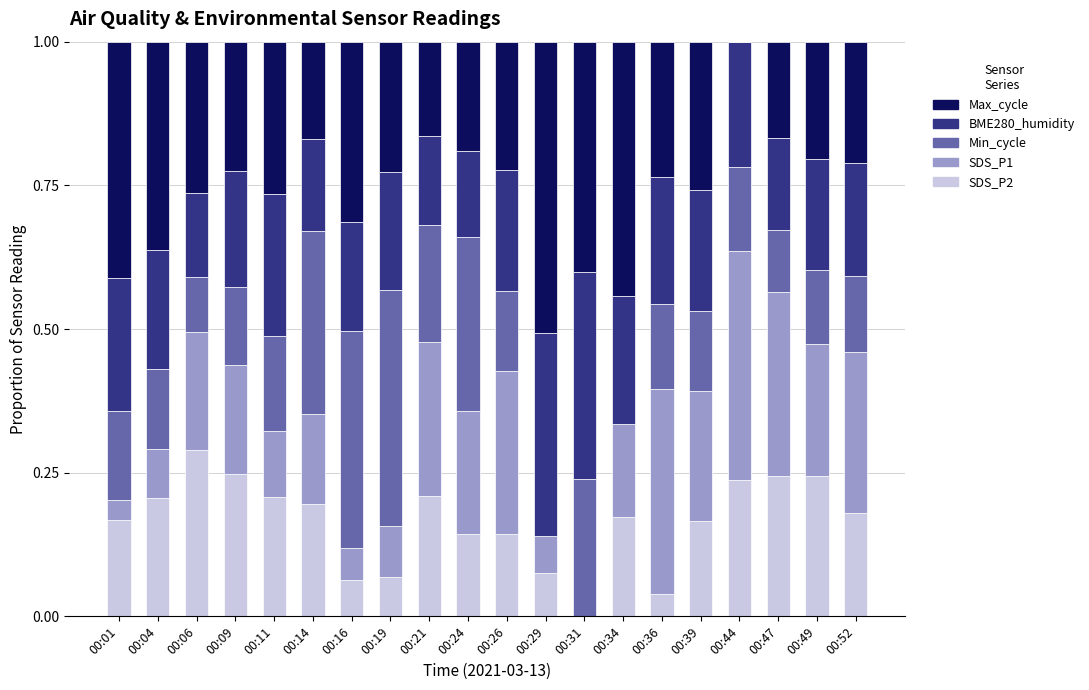

Which category has the highest value in the SDS_P2 series?

00:06